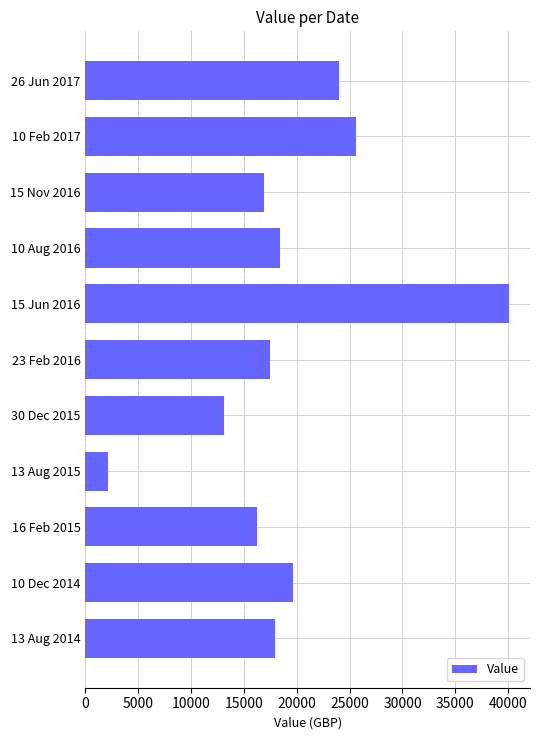

What is the value of the 6th bar from the top?

17495.6